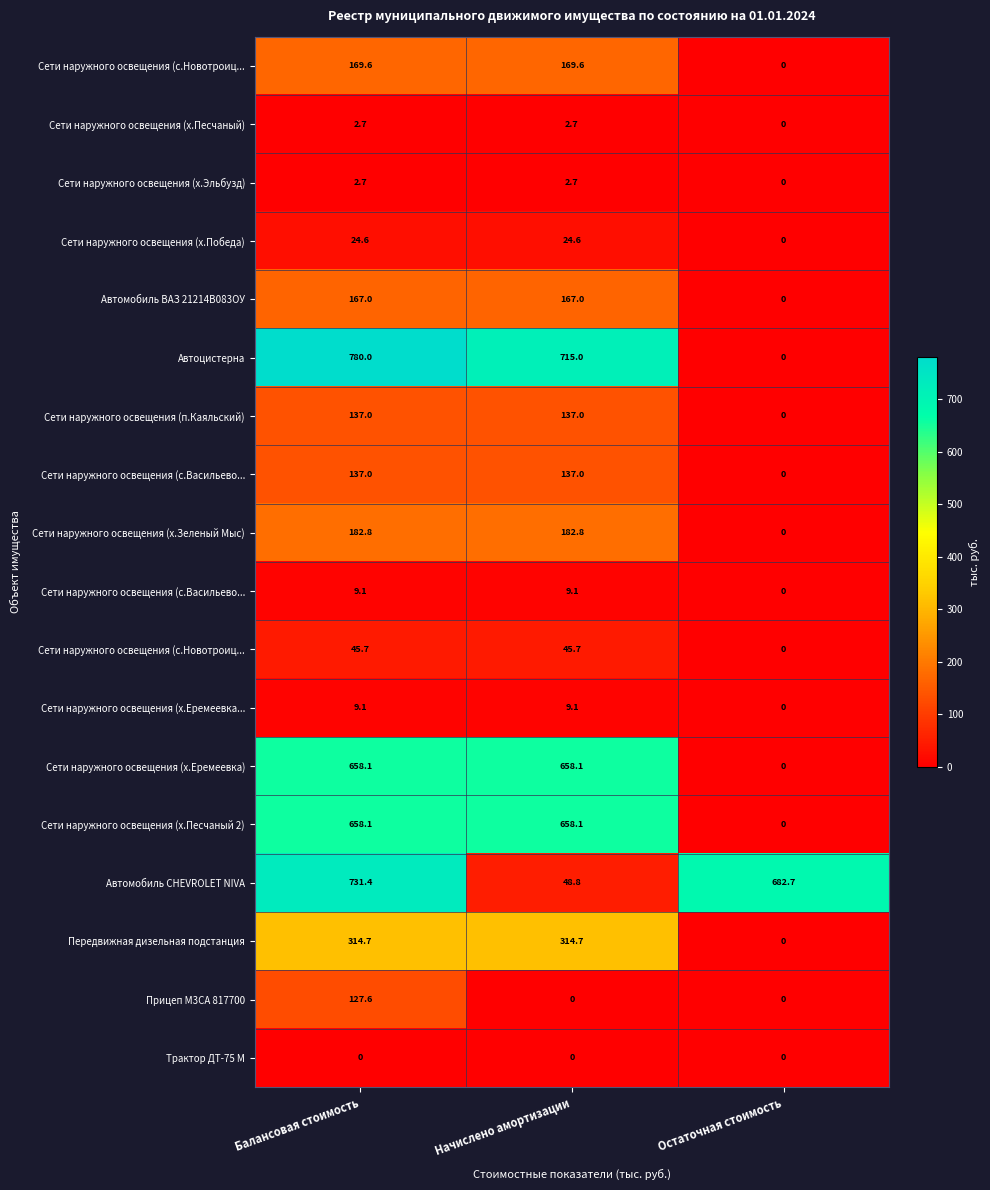

Between Начислено амортизации and Остаточная стоимость, which is larger?

Начислено амортизации